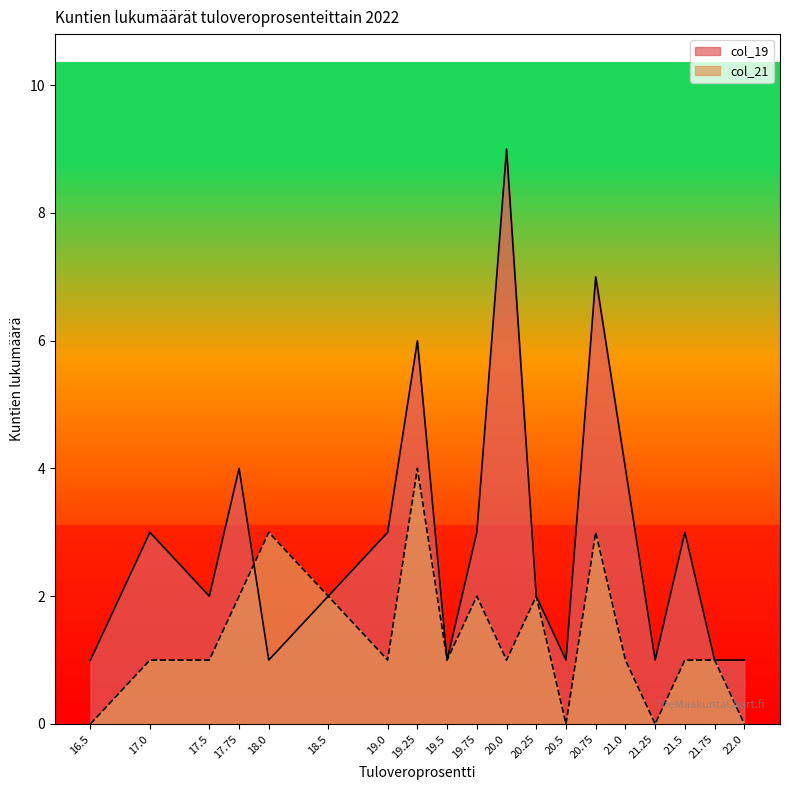

Reading left to right, extract all data points from this chart.

col_19: 1	3	2	4	1	2	3	6	1	3	9	2	1	7	4	1	3	1	1
col_21: 0	1	1	2	3	2	1	4	1	2	1	2	0	3	1	0	1	1	0